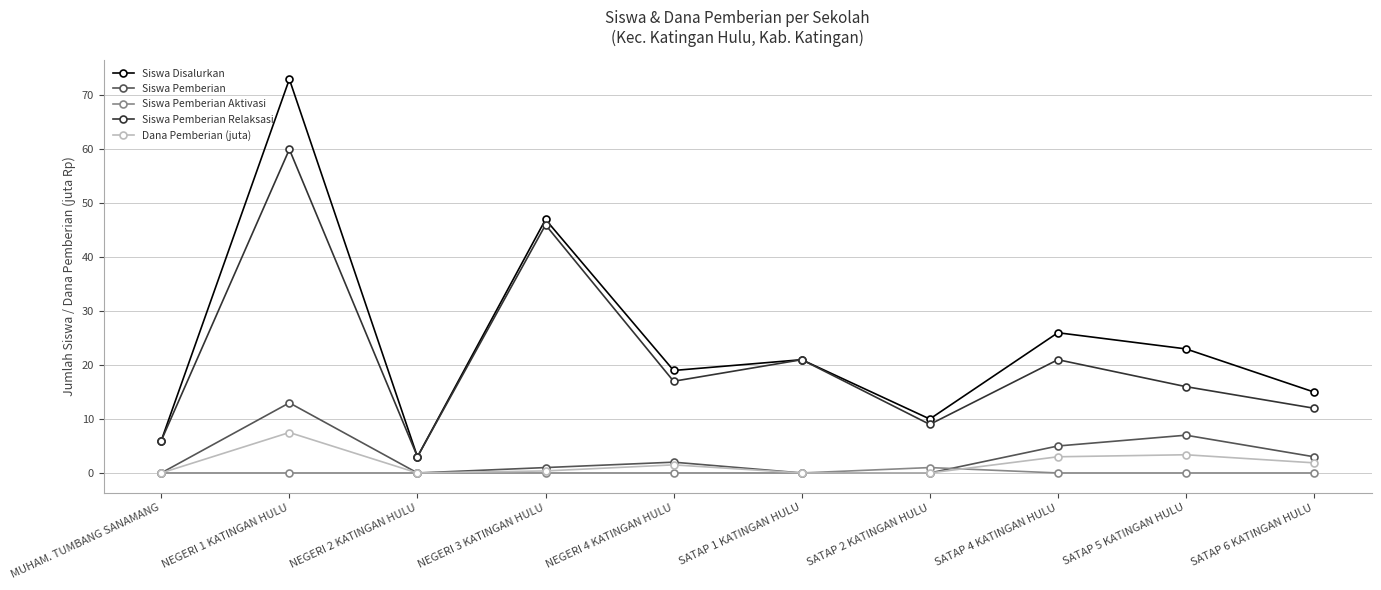

What are all the series names shown in the legend?

Siswa Disalurkan, Siswa Pemberian, Siswa Pemberian Aktivasi, Siswa Pemberian Relaksasi, Dana Pemberian (juta)